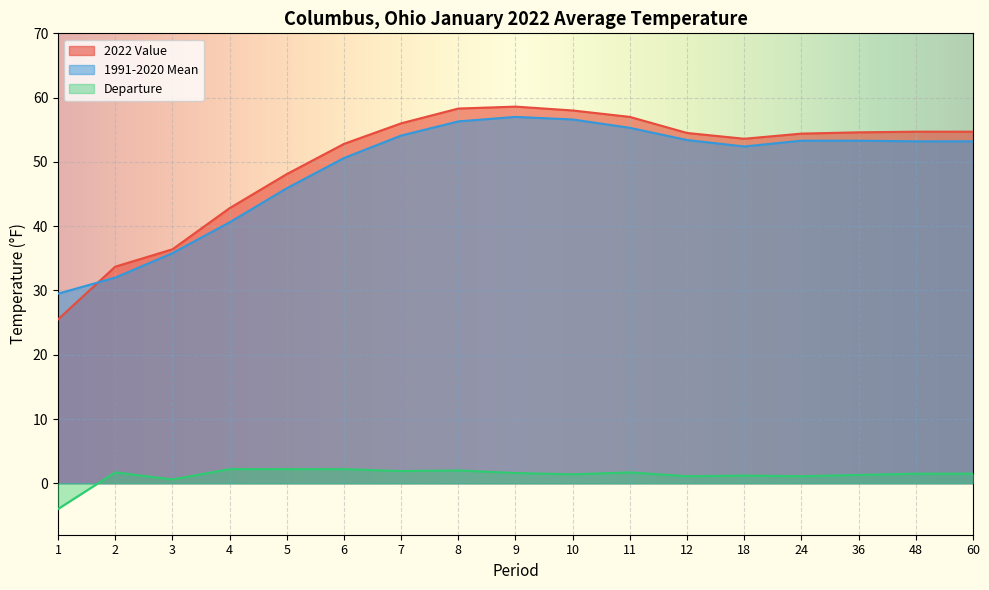

What is the maximum value shown in the chart?

58.6